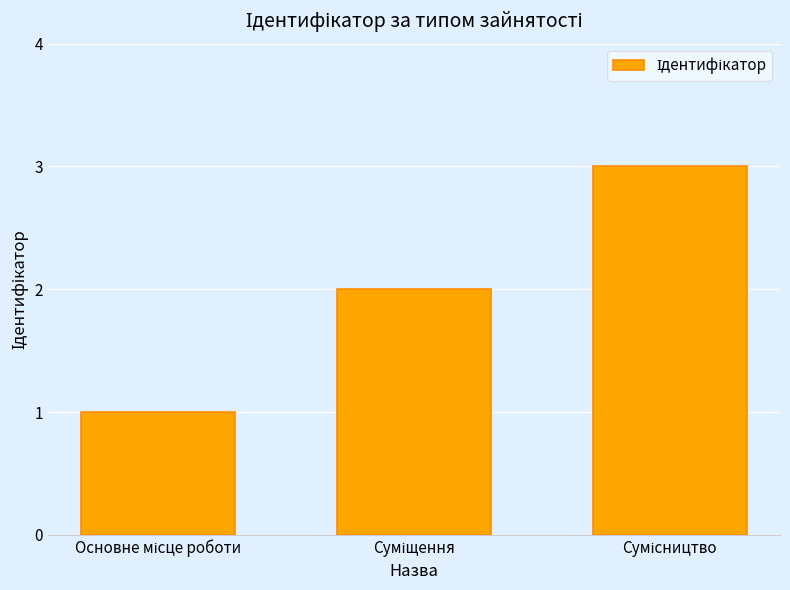

Reading left to right, transcribe all the data shown in this chart.

1	2	3